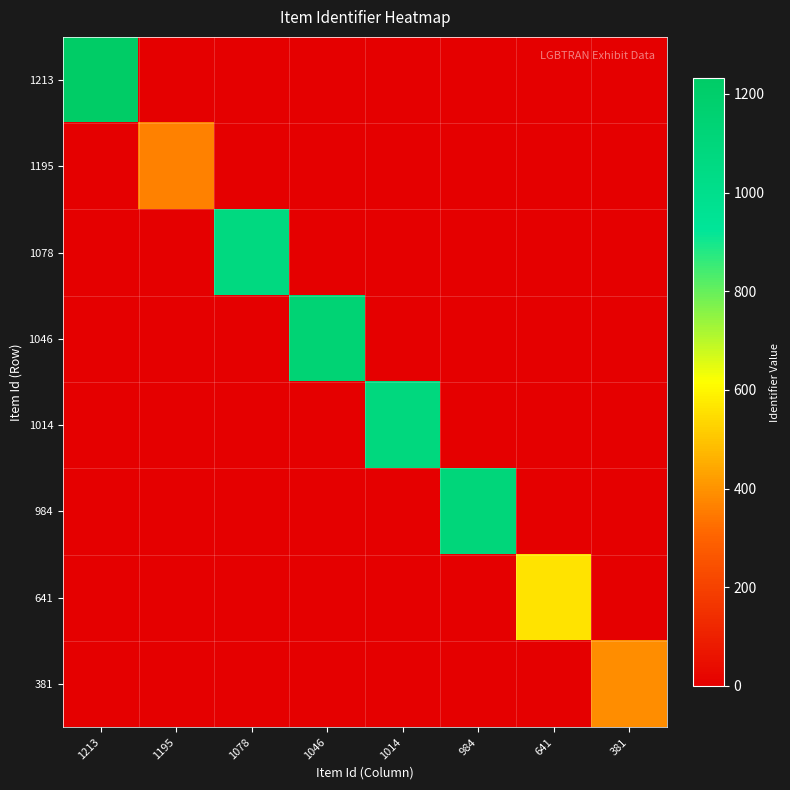

Reading left to right, transcribe all the data shown in this chart.

1213: 1213=1232	1195=0	1078=0	1046=0	1014=0	984=0	641=0	381=0
1195: 1213=0	1195=362	1078=0	1046=0	1014=0	984=0	641=0	381=0
1078: 1213=0	1195=0	1078=1071	1046=0	1014=0	984=0	641=0	381=0
1046: 1213=0	1195=0	1078=0	1046=1143	1014=0	984=0	641=0	381=0
1014: 1213=0	1195=0	1078=0	1046=0	1014=1081	984=0	641=0	381=0
984: 1213=0	1195=0	1078=0	1046=0	1014=0	984=1103	641=0	381=0
641: 1213=0	1195=0	1078=0	1046=0	1014=0	984=0	641=561	381=0
381: 1213=0	1195=0	1078=0	1046=0	1014=0	984=0	641=0	381=388